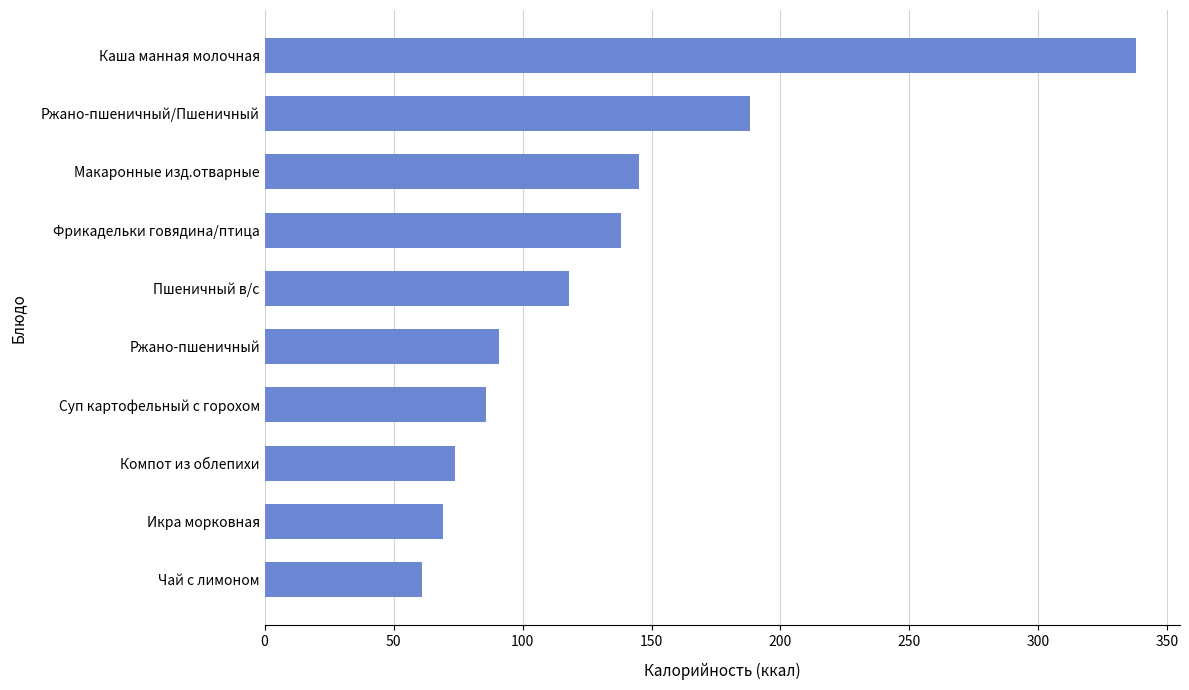

Which has a higher value, Ржано-пшеничный/Пшеничный or Ржано-пшеничный?

Ржано-пшеничный/Пшеничный